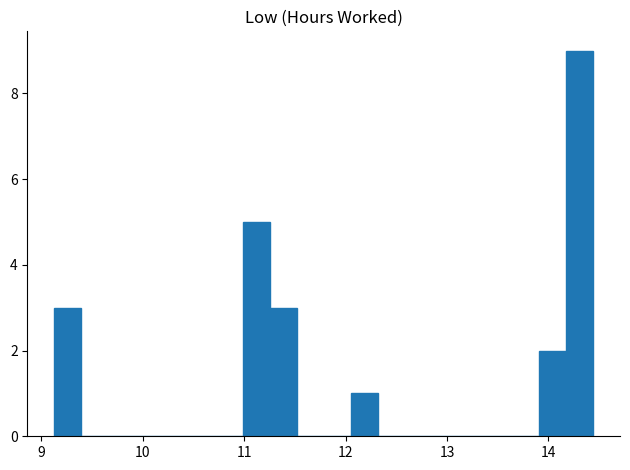

Around what value on the x-axis is the tallest bar? Give the approximate position of its centre, as read against the axis.

14.3